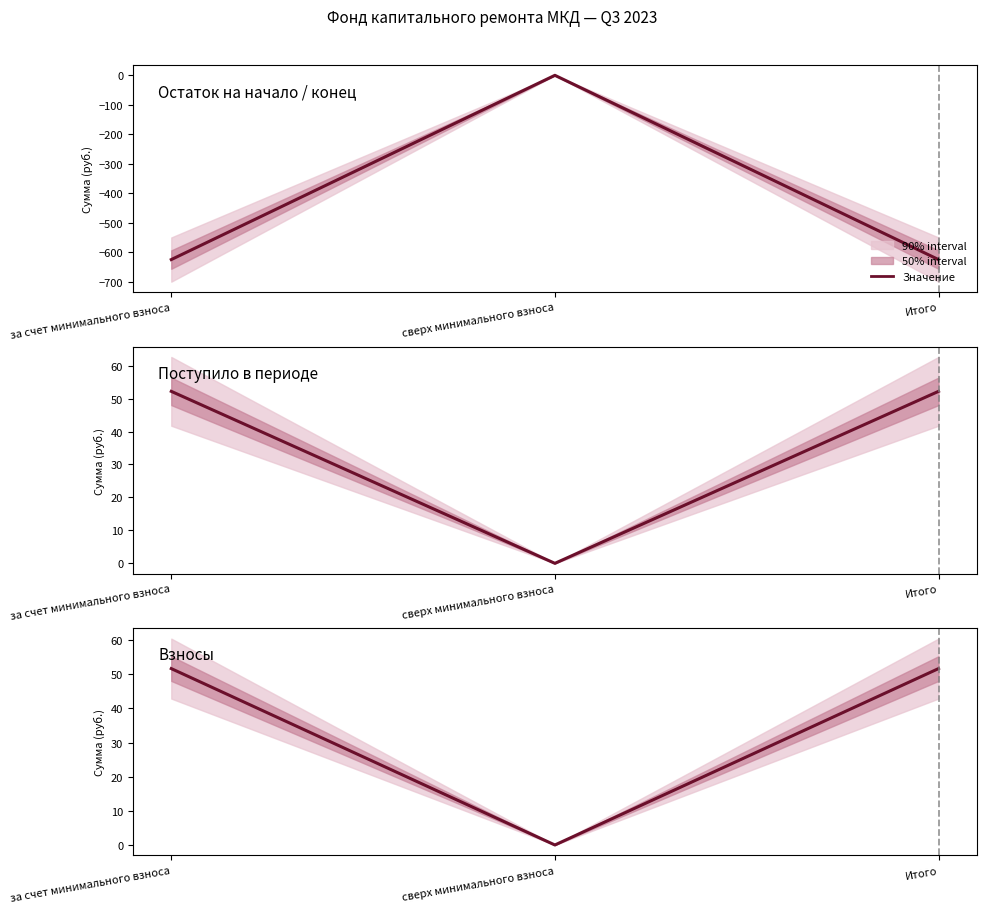

How many data points in Взносы are less than 51?

1